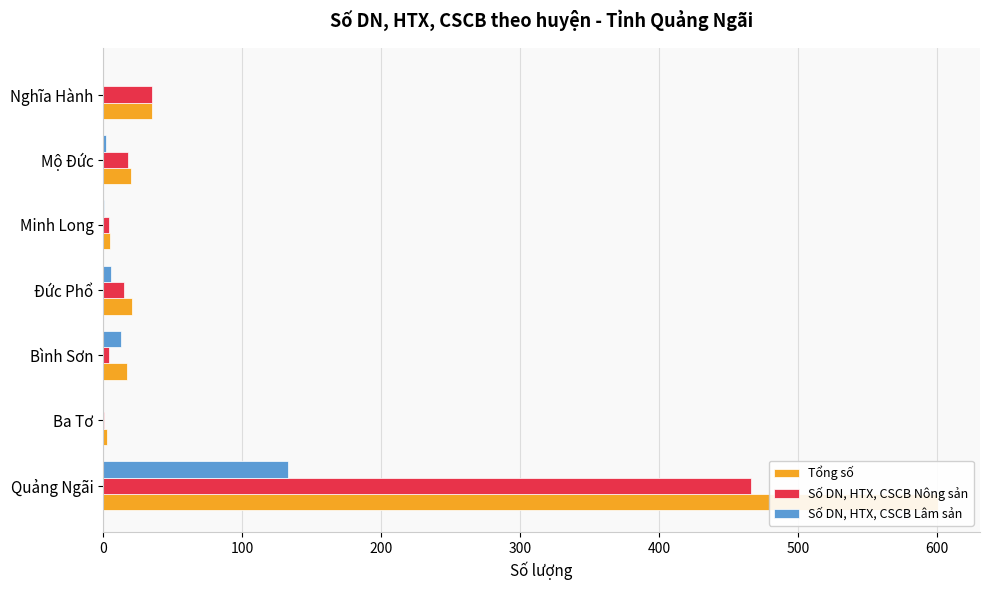

True or false: Tổng số has a value of 31 at Đức Phổ.

False